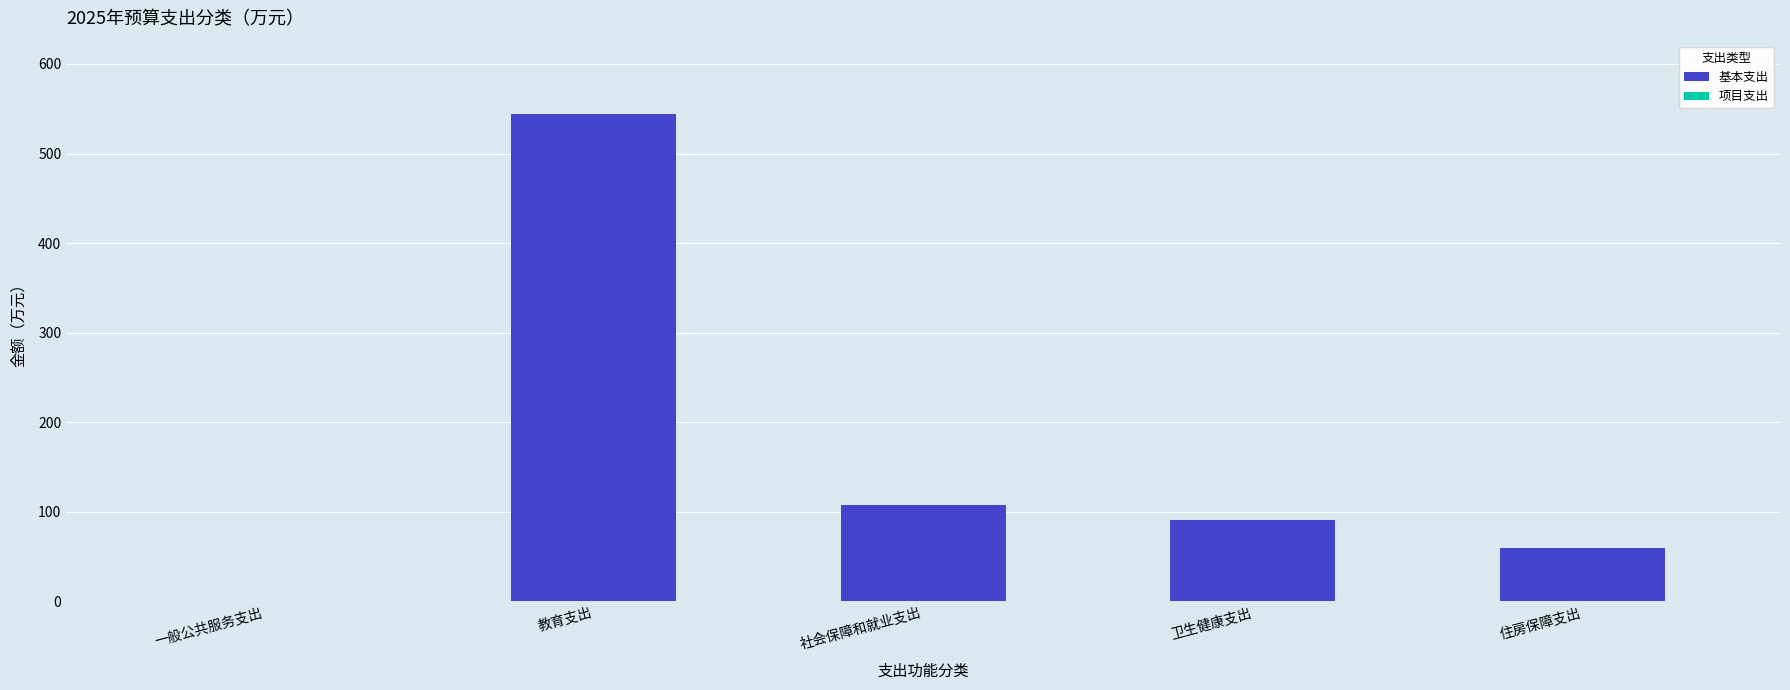

What is the difference between the 基本支出 values at 教育支出 and 住房保障支出?

485.0